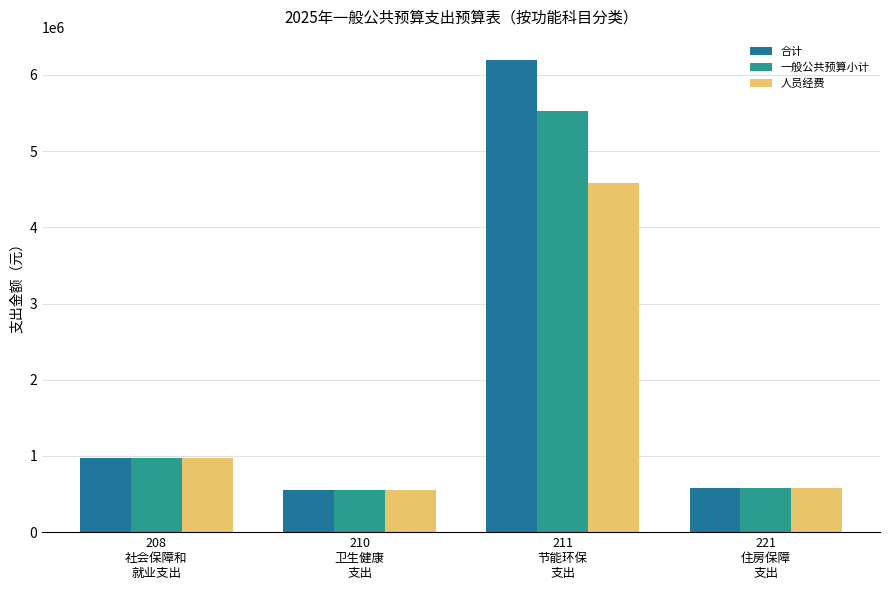

At 211
节能环保
支出, list the series in order from smallest to largest.

人员经费, 一般公共预算小计, 合计